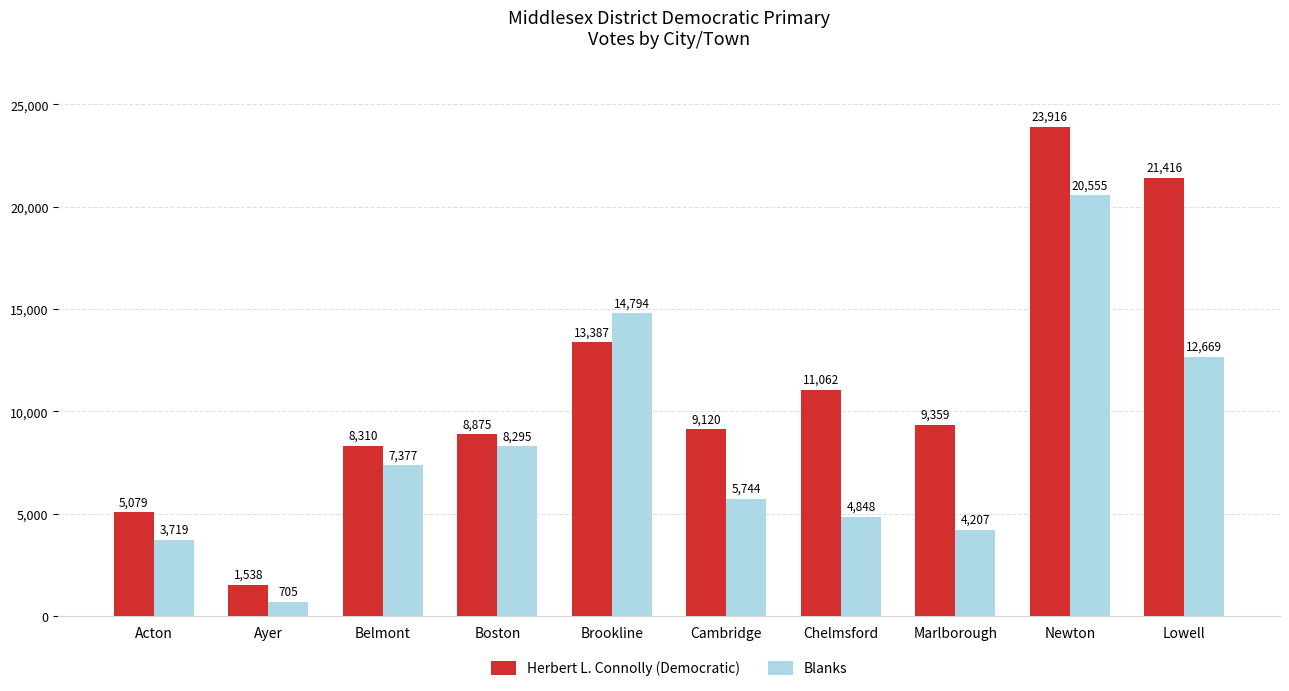

At how many categories does at least one series exceed 20894?

2